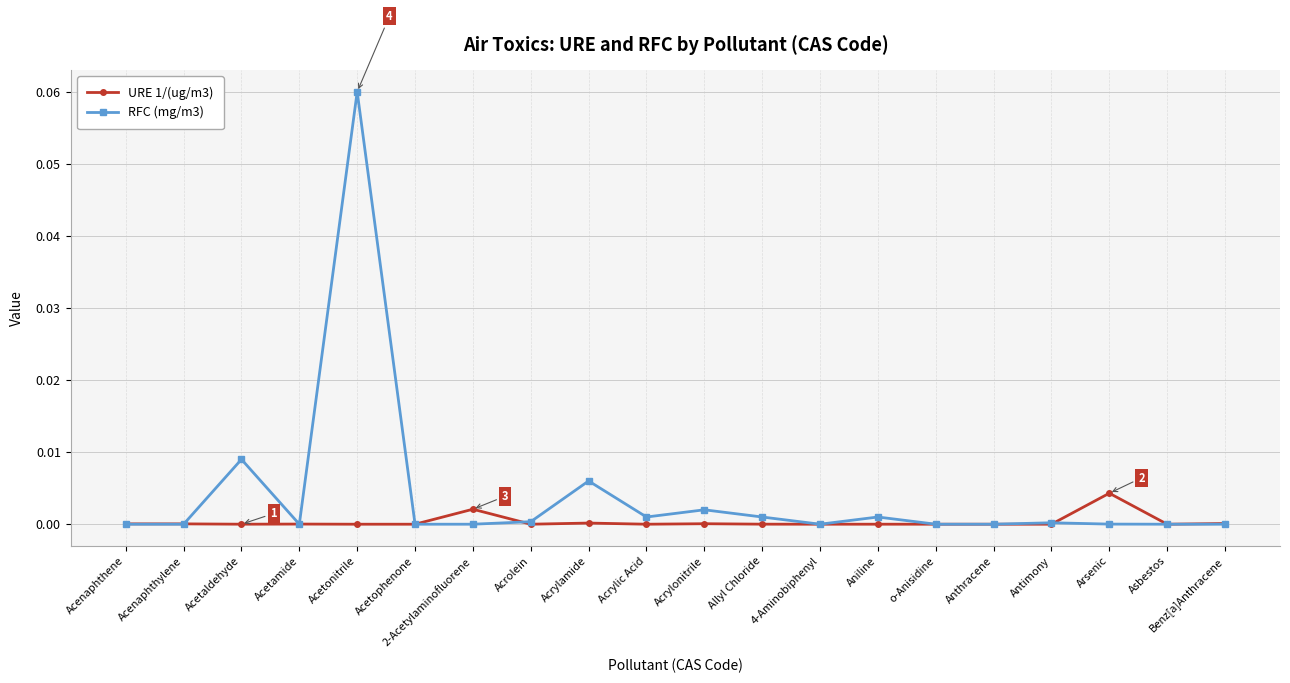

Rank the series by their average value, from lowest to highest.

URE 1/(ug/m3), RFC (mg/m3)